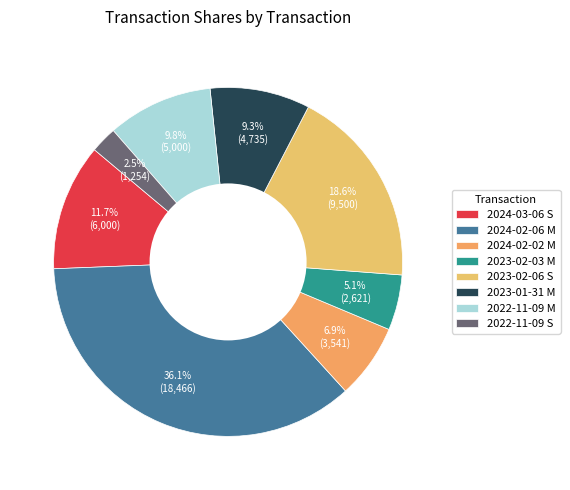

Does any single category account for the majority?

No